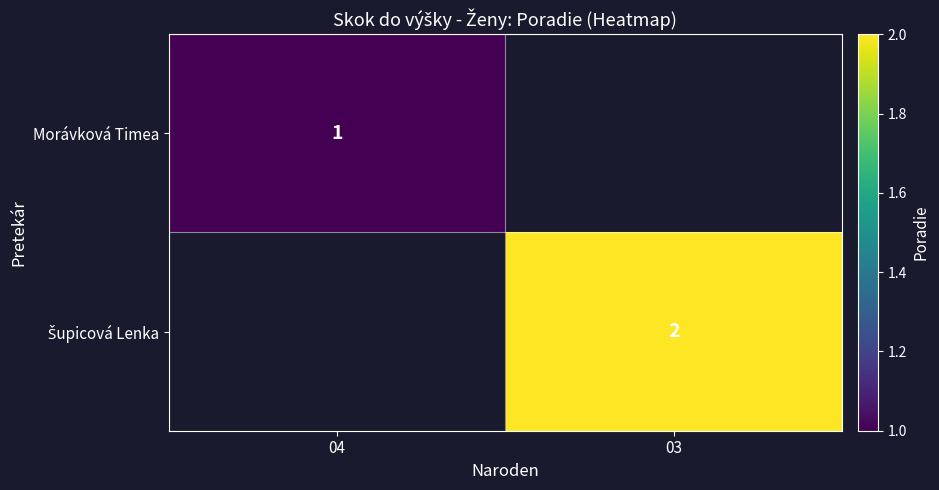

Is it true that Morávková Timea equals 2 at 04?

False